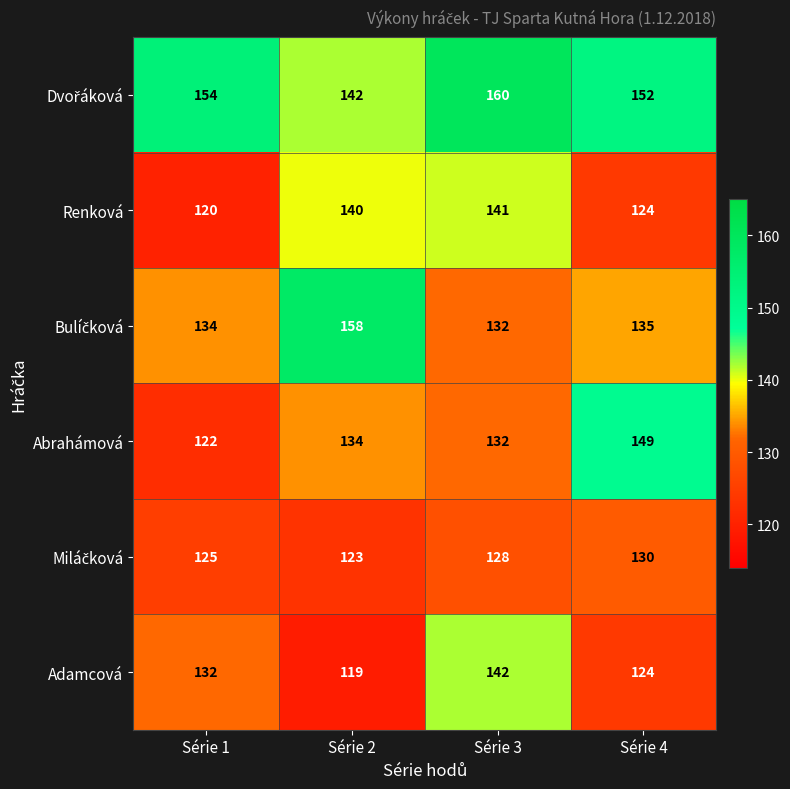

At which category is the sum across all series the highest?

Série 3